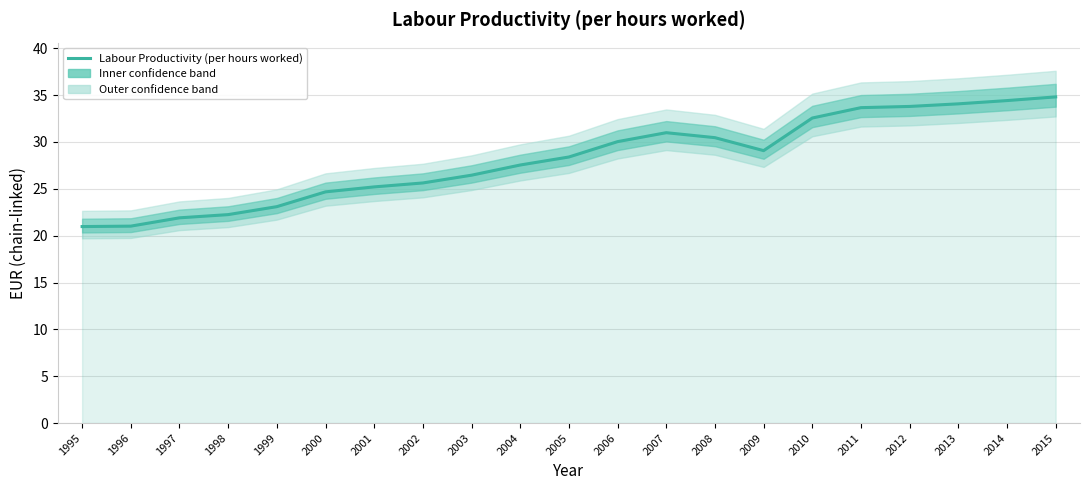

What is the change in value from 2001 to 2002?

+0.4